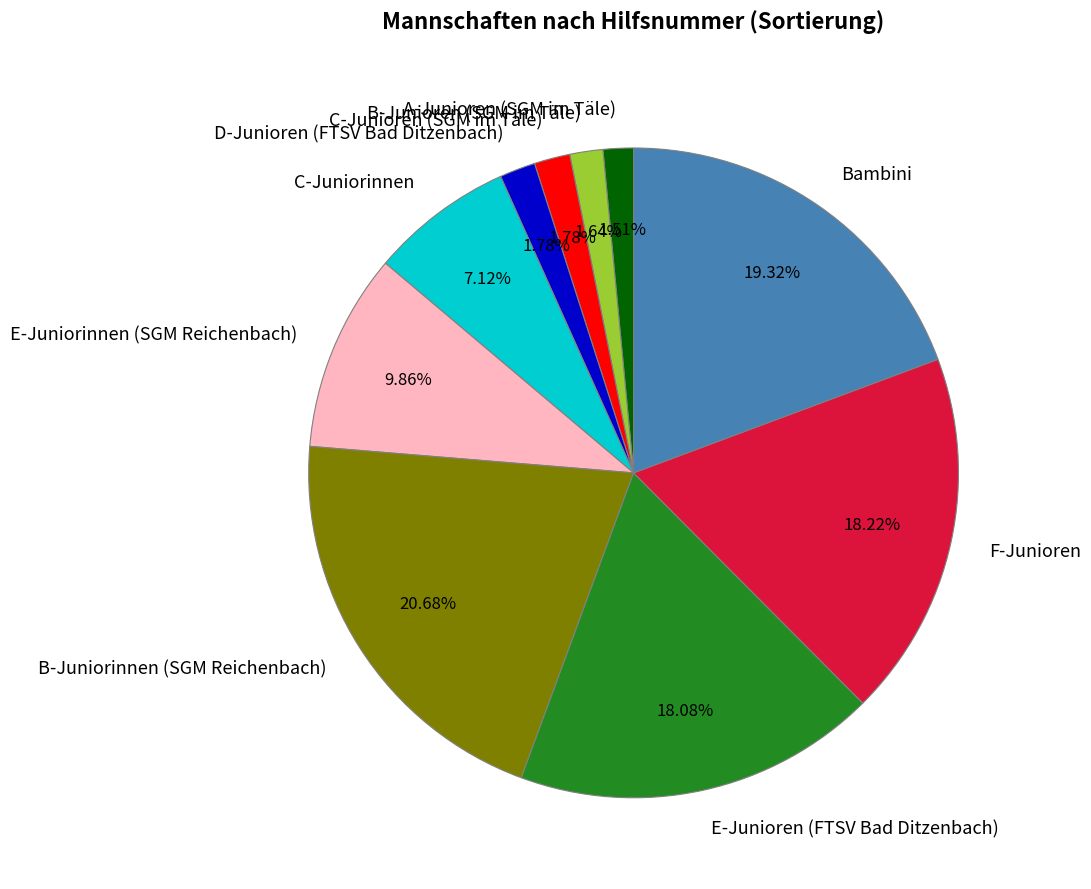

Is B-Junioren (SGM im Täle) the majority of the pie?

No